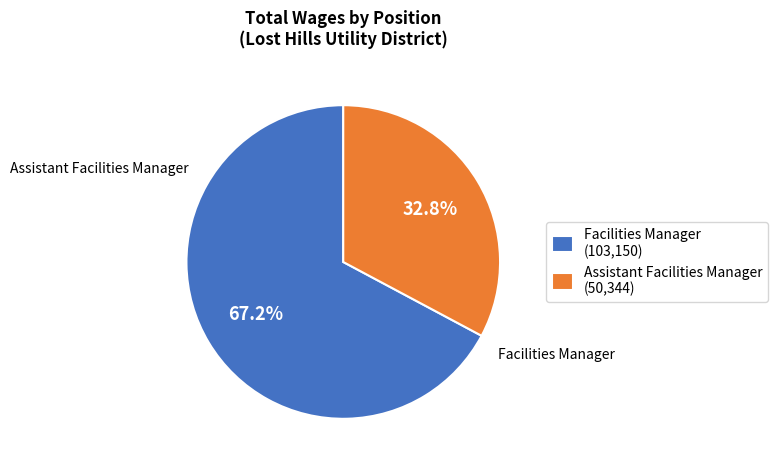

True or false: Facilities Manager accounts for 67% of the total.

True